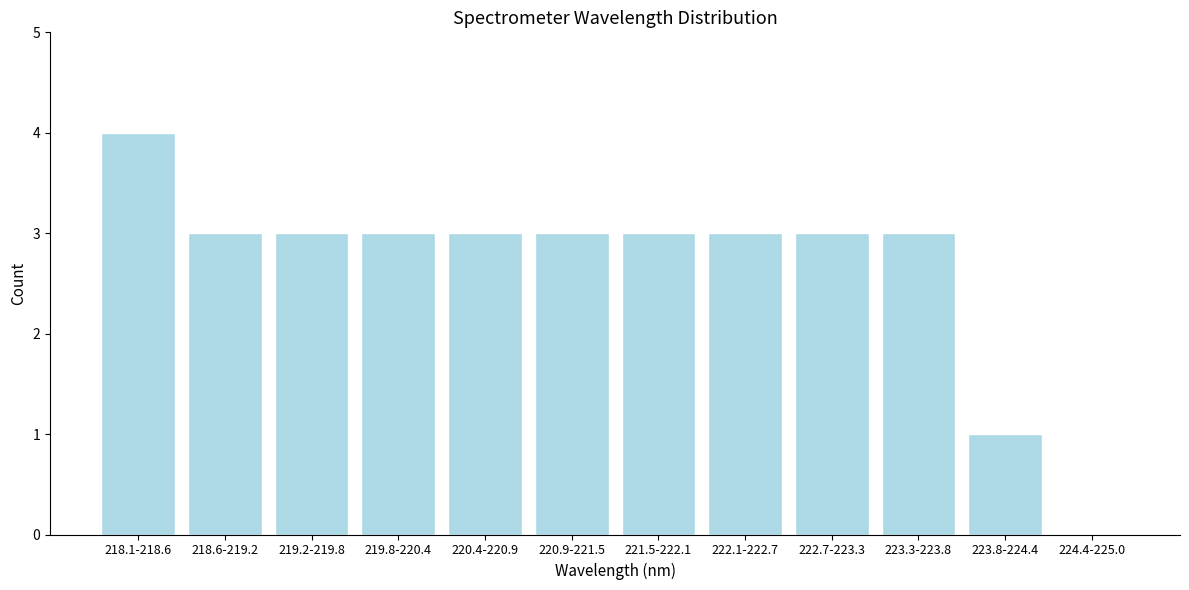

Reading right to left, transcribe all the data shown in this chart.

224.4-225.0=0	223.8-224.4=1	223.3-223.8=3	222.7-223.3=3	222.1-222.7=3	221.5-222.1=3	220.9-221.5=3	220.4-220.9=3	219.8-220.4=3	219.2-219.8=3	218.6-219.2=3	218.1-218.6=4